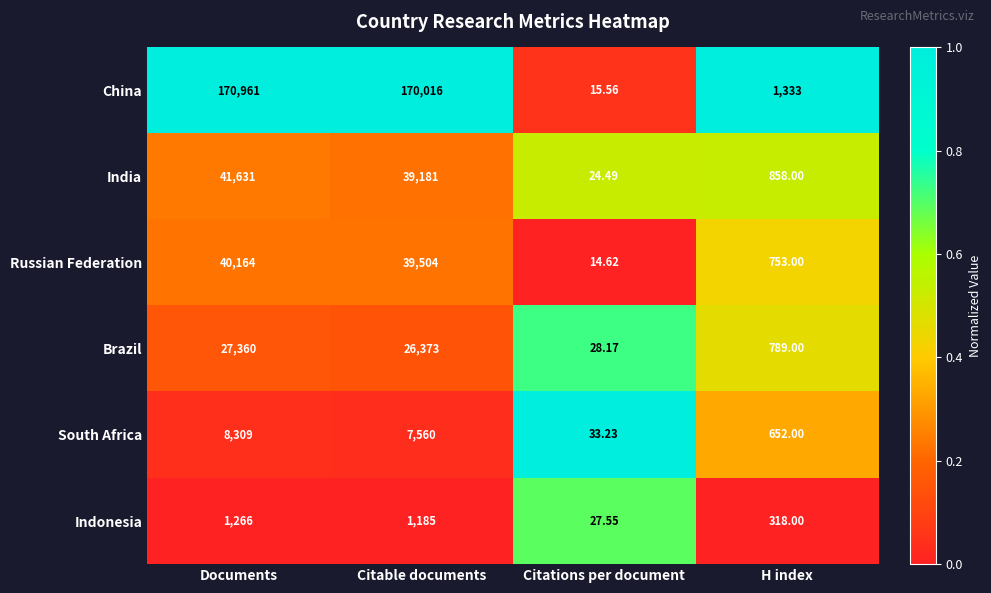

At which category does the chart reach its minimum across all series?

Citations per document